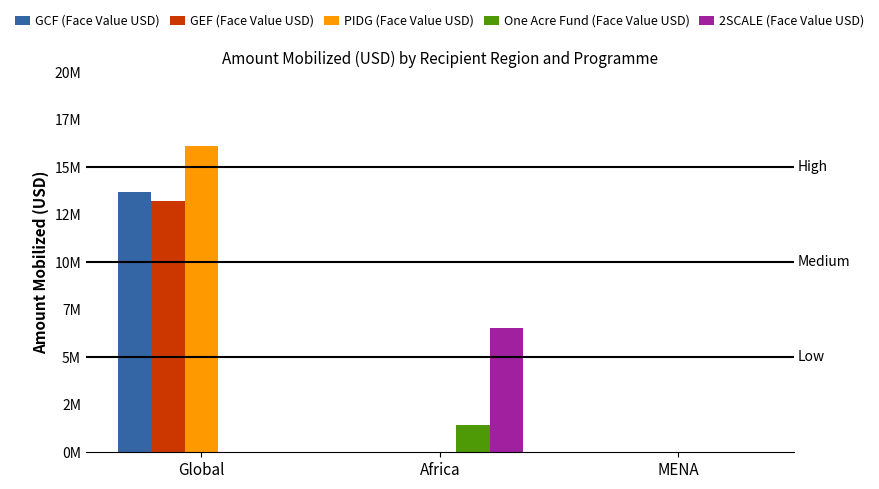

What is the label of the 1st bar from the right?

MENA